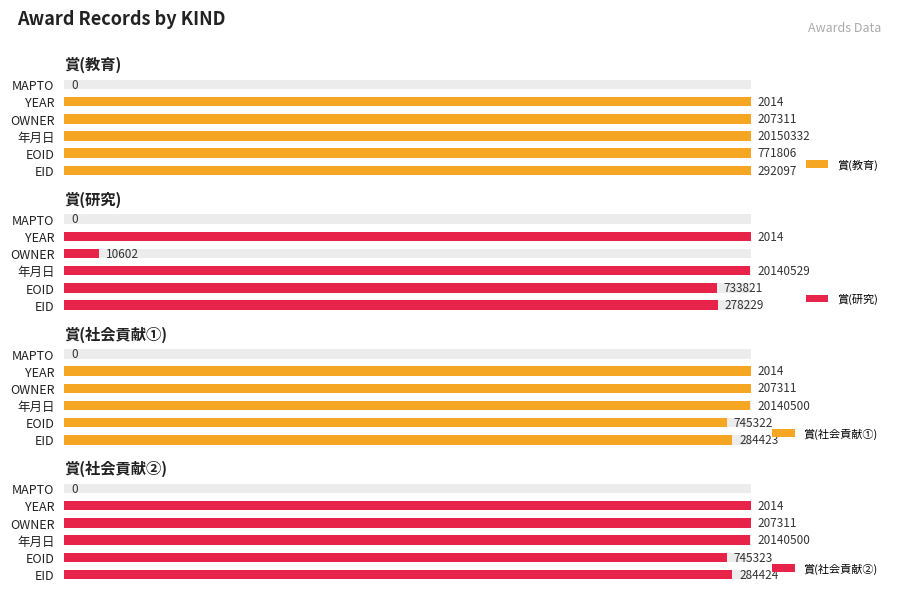

What are all the series names shown in the legend?

賞(教育), 賞(研究), 賞(社会貢献①), 賞(社会貢献②)